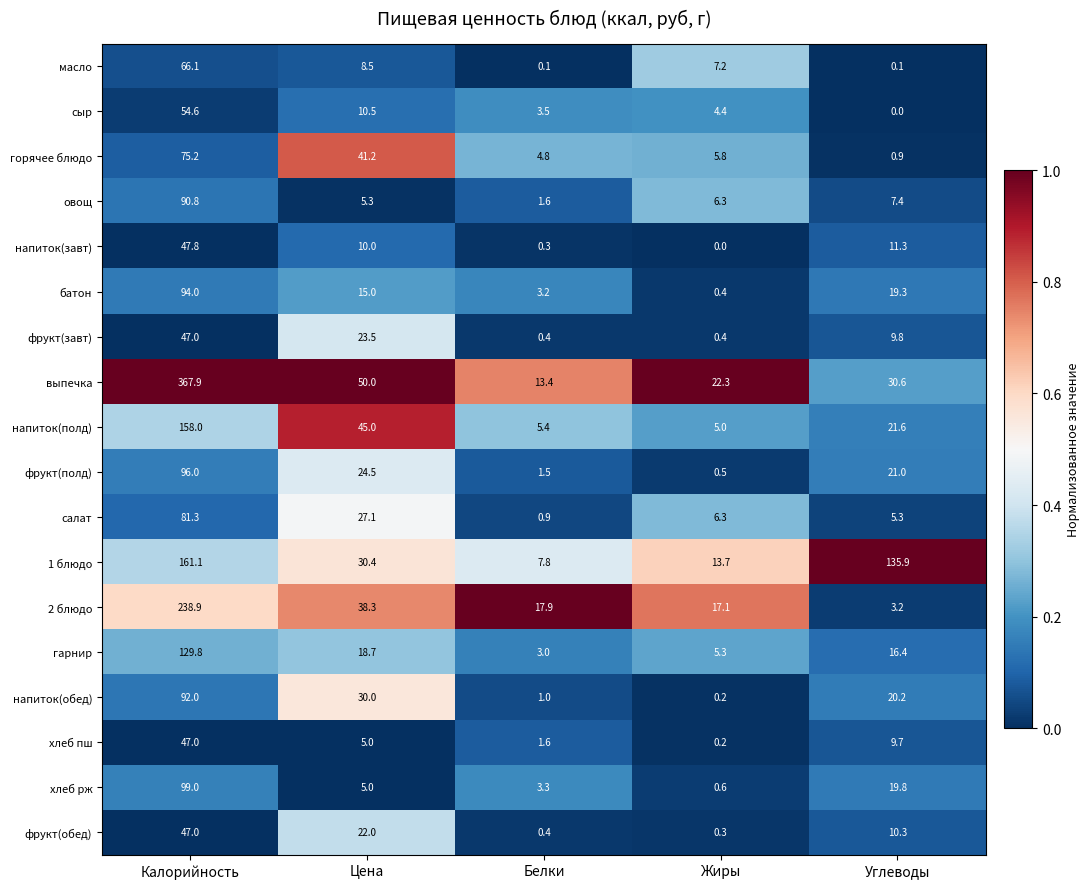

The value of сыр at Калорийность is 54.6. True or false?

True